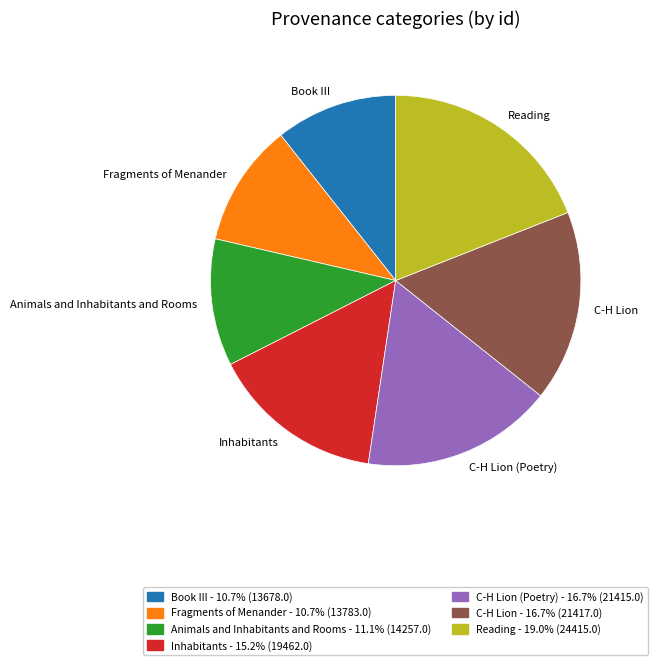

What is the ratio of the value at Reading to the value at Book III?

1.8